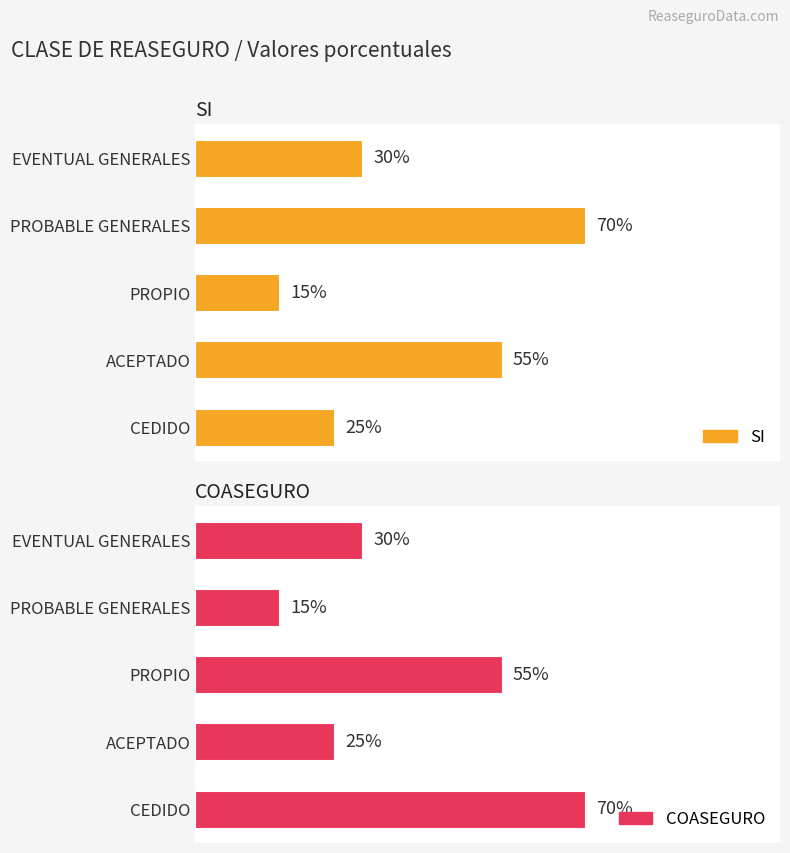

What is the highest value of the SI series?

0.7